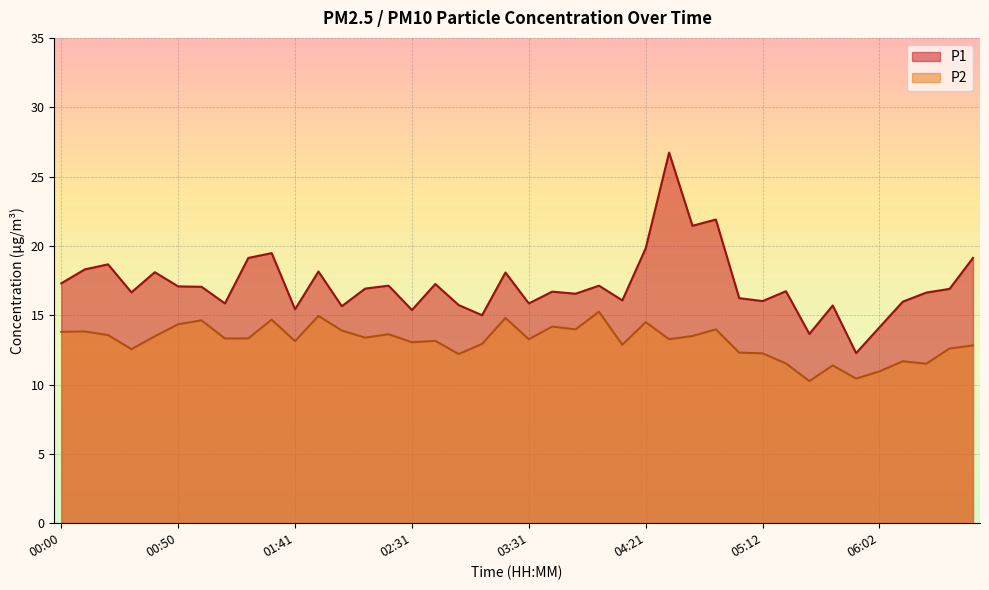

What is the sum of the P2 values at 03:11 and 05:02?

25.2